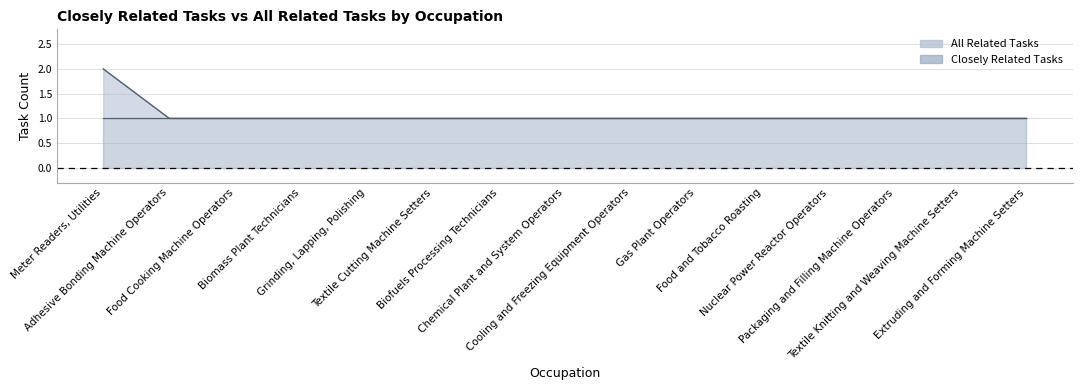

What is the sum of all values?

16